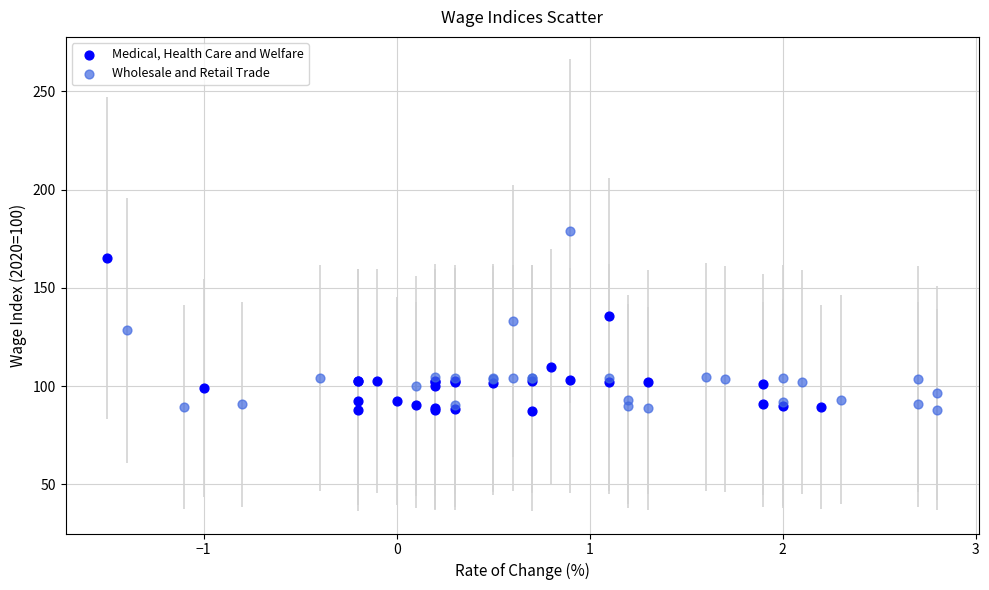

Which series contains the highest Y value?

Wholesale and Retail Trade